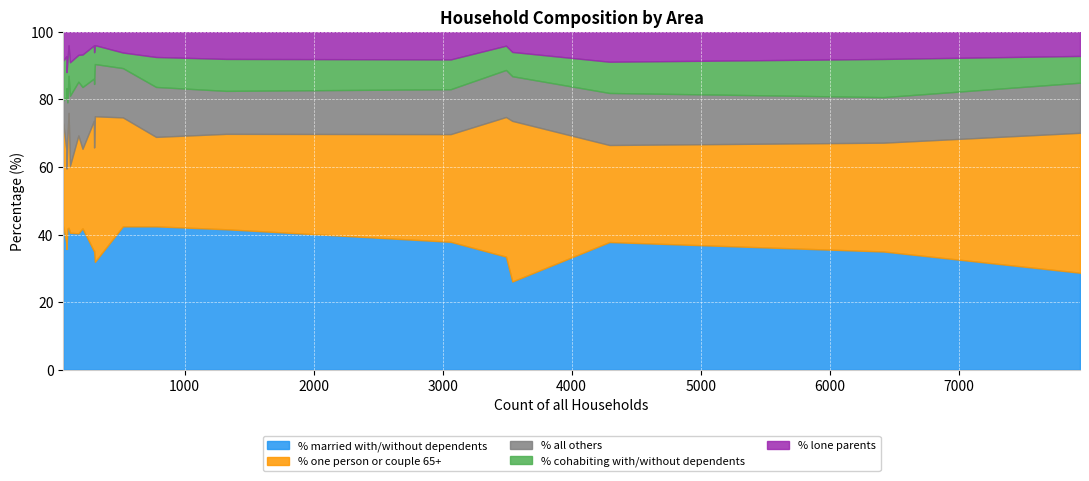

What is the smallest value displayed?

4.0